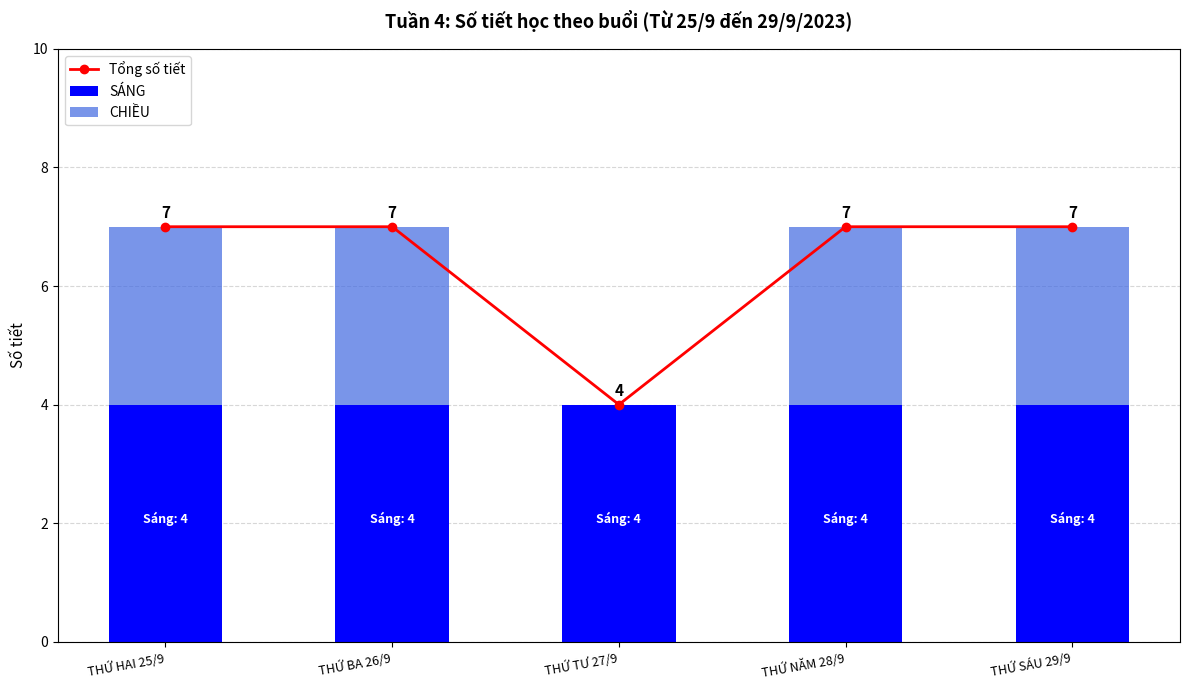

What is the greatest value displayed?

7